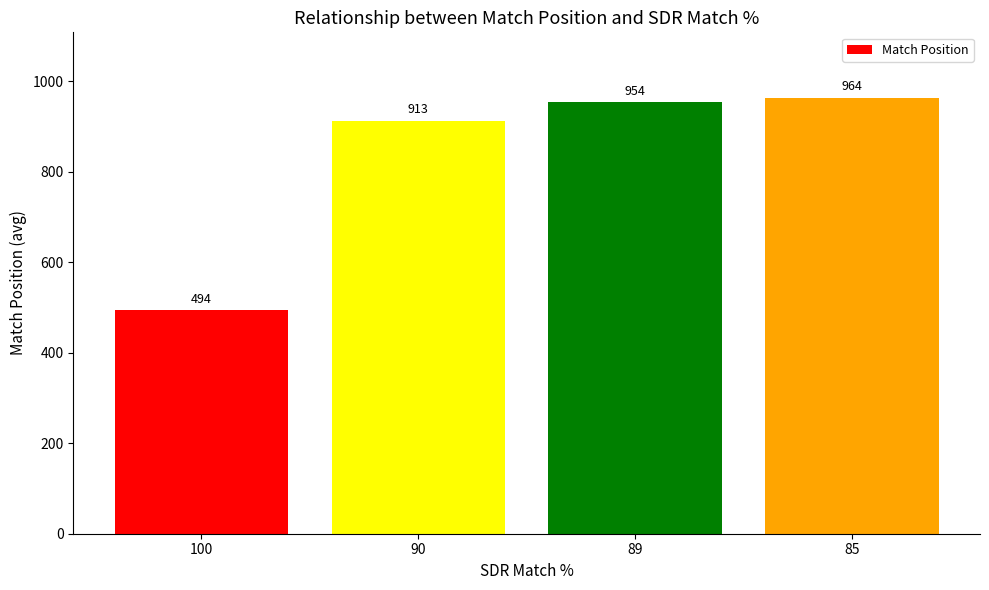

What is the greatest value displayed?

963.8